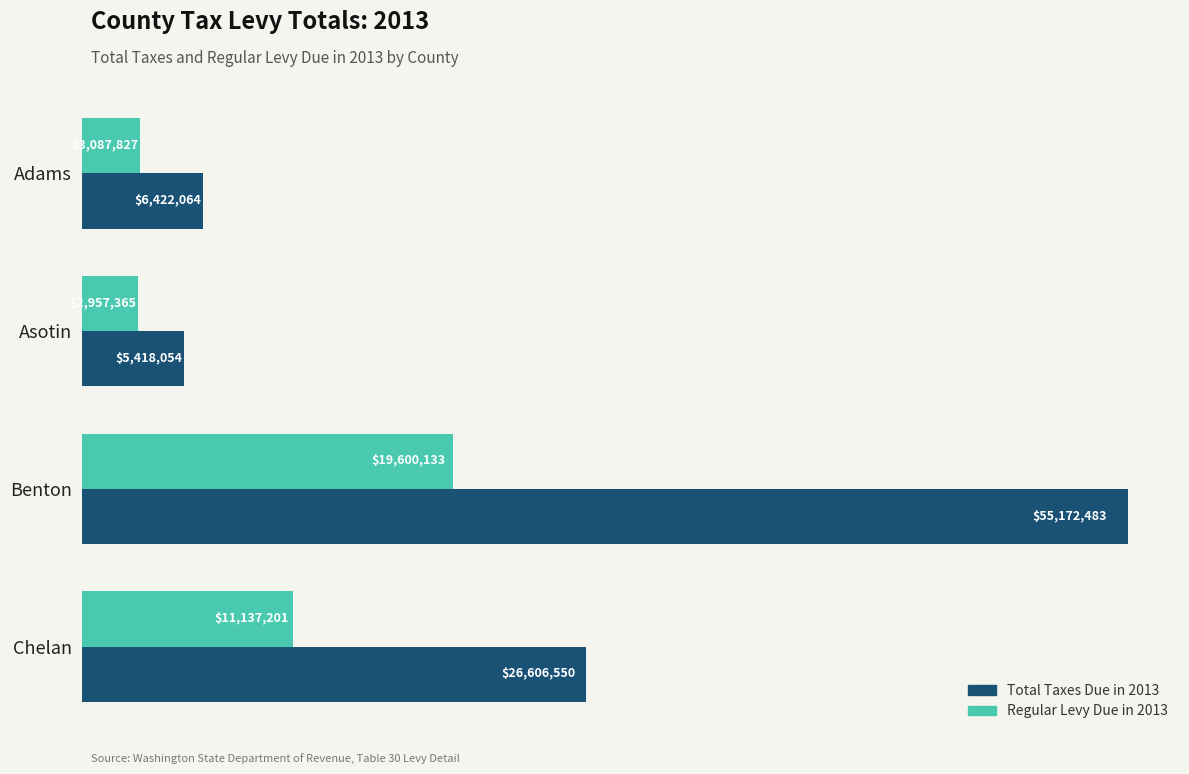

What are all the series names shown in the legend?

Total Taxes Due in 2013, Regular Levy Due in 2013